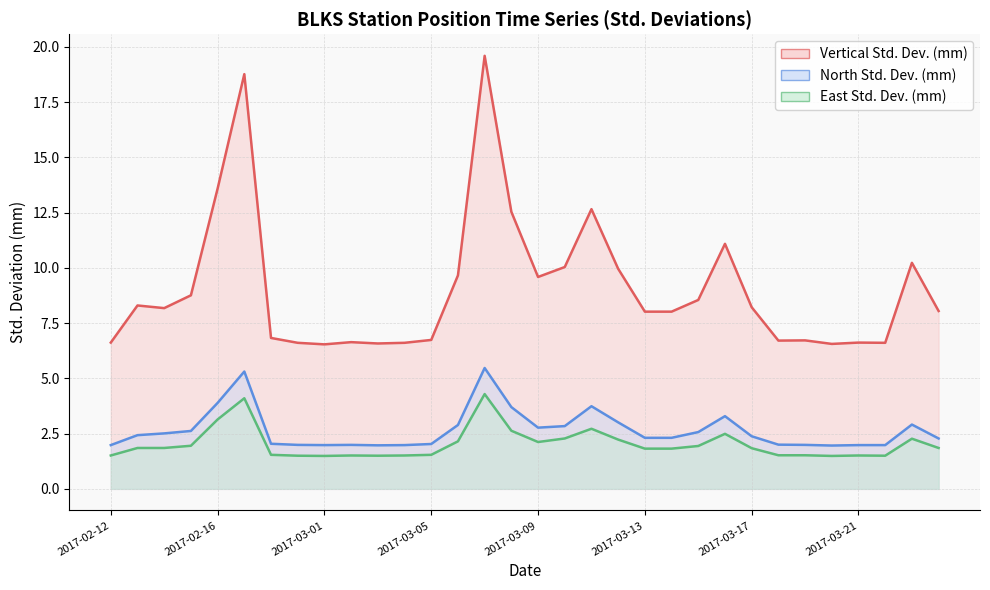

Is it true that Vertical Std. Dev. (mm) equals 2.3 at 2017-03-20?

False